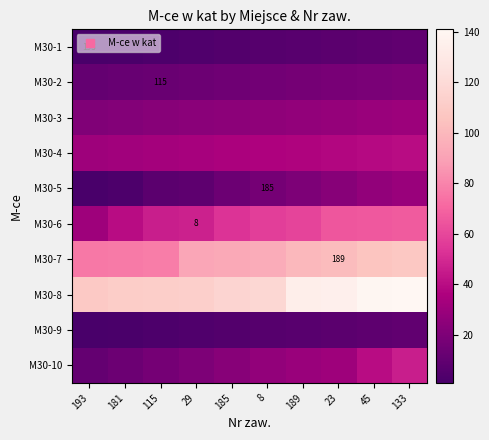

How many values in the M30-10 series exceed 27?

4